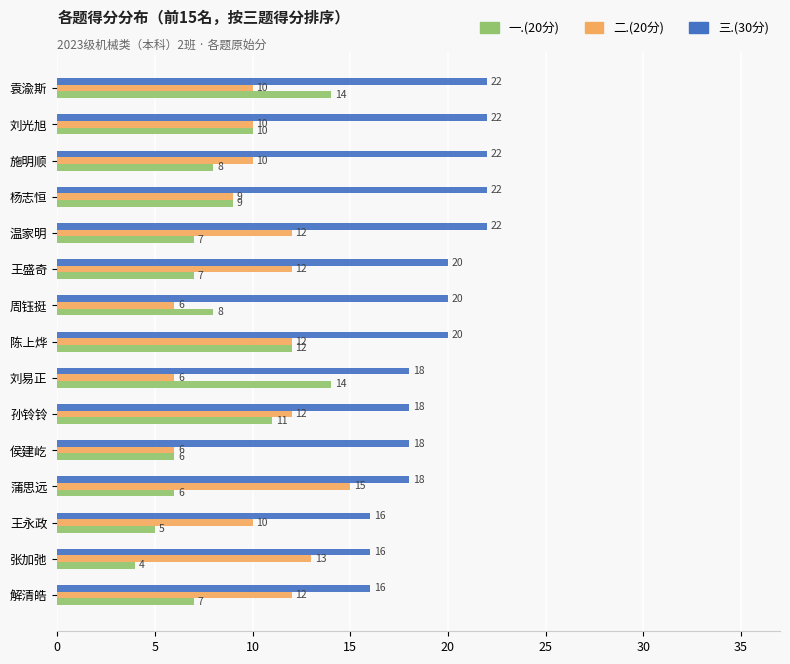

What is the difference between the highest and lowest values at 袁渝斯?

12